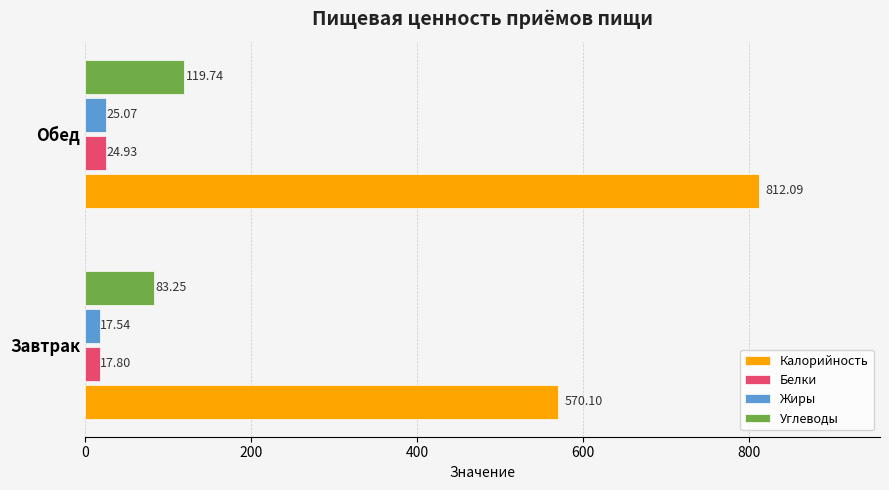

Which series has the largest range (max minus min)?

Калорийность